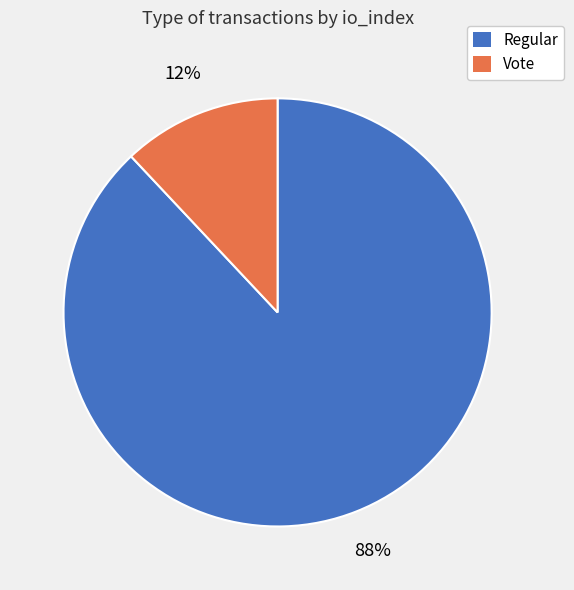

Approximately how many times larger is the value at Regular compared to Vote?

7.3